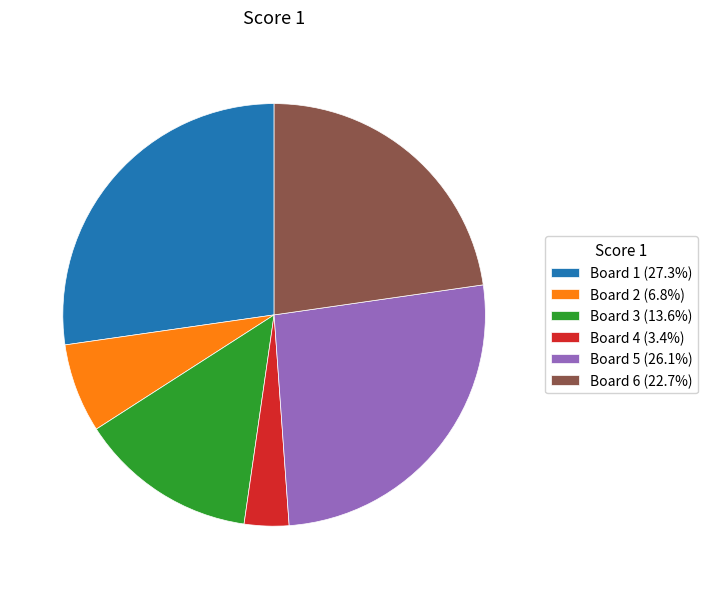

Is the sum of Board 1 (27.3%) and Board 2 (6.8%) greater than half?

No